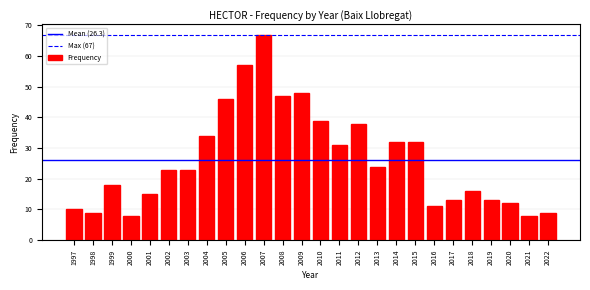

Reading left to right, list all the values displayed in this chart.

1997=10	1998=9	1999=18	2000=8	2001=15	2002=23	2003=23	2004=34	2005=46	2006=57	2007=67	2008=47	2009=48	2010=39	2011=31	2012=38	2013=24	2014=32	2015=32	2016=11	2017=13	2018=16	2019=13	2020=12	2021=8	2022=9